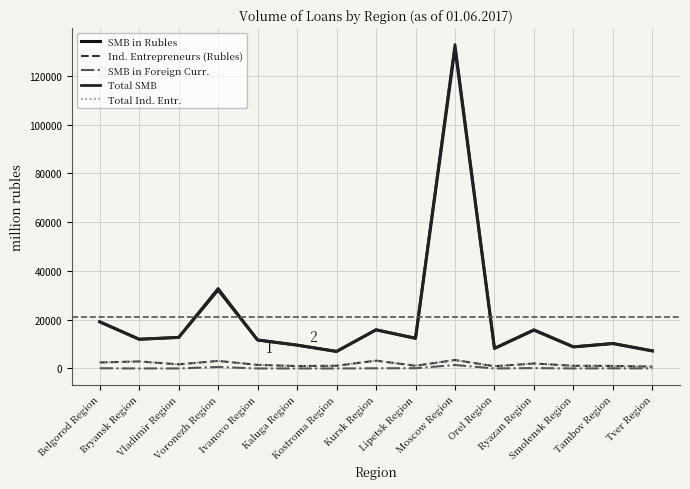

What is the value of the Ind. Entrepreneurs (Rubles) point at the 7th from the left?

1114